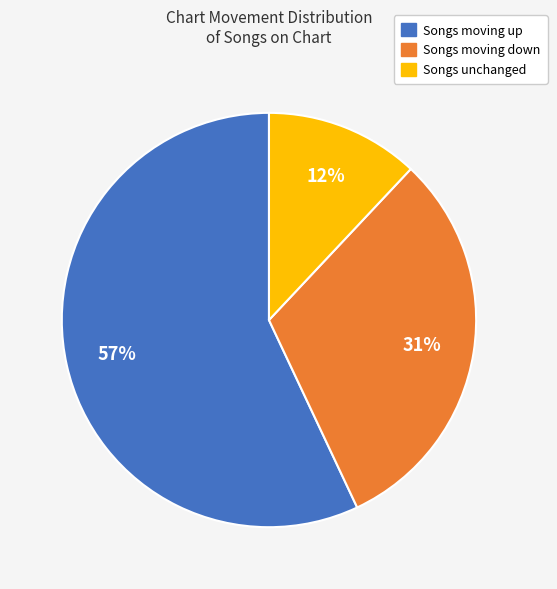

Is there a majority slice in this chart?

Yes